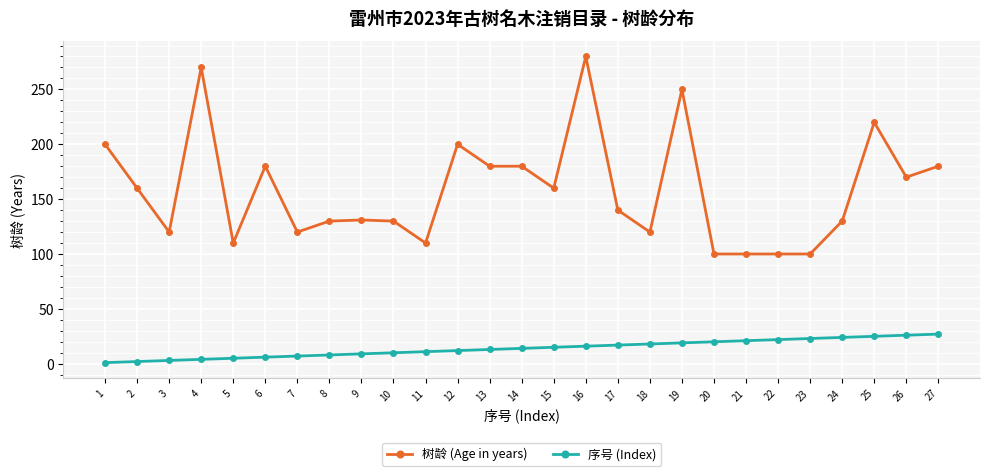

Does the chart display data point markers on the line(s)?

Yes